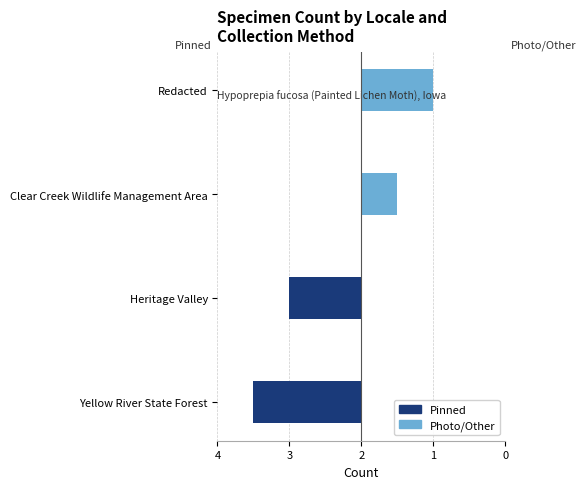

The Pinned series shows -1 at Redacted. True or false?

False